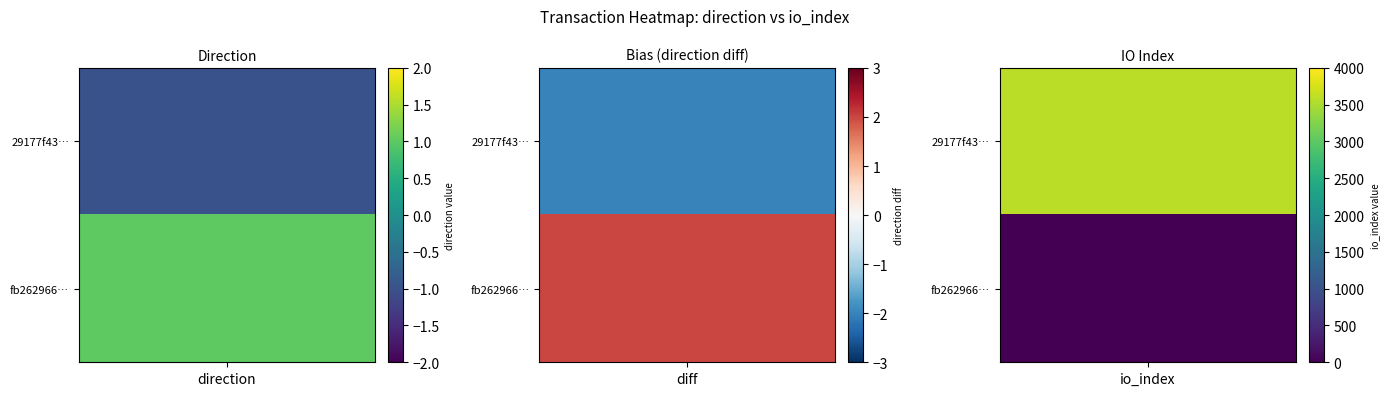

List the series in order of their overall mean, highest first.

29177f43067b29519a6a1838224c4327ac344fb, fb262966d19d68687e6a566bcfa95abaad4eef0